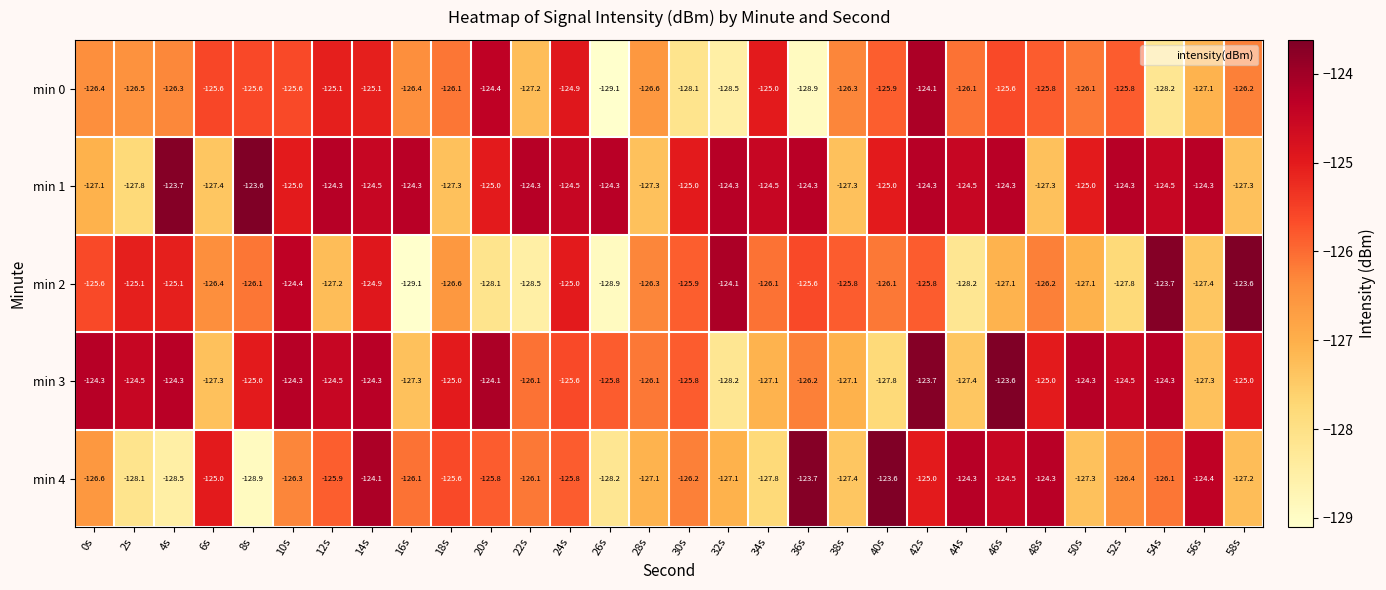

At how many categories does at least one series exceed -124?

8